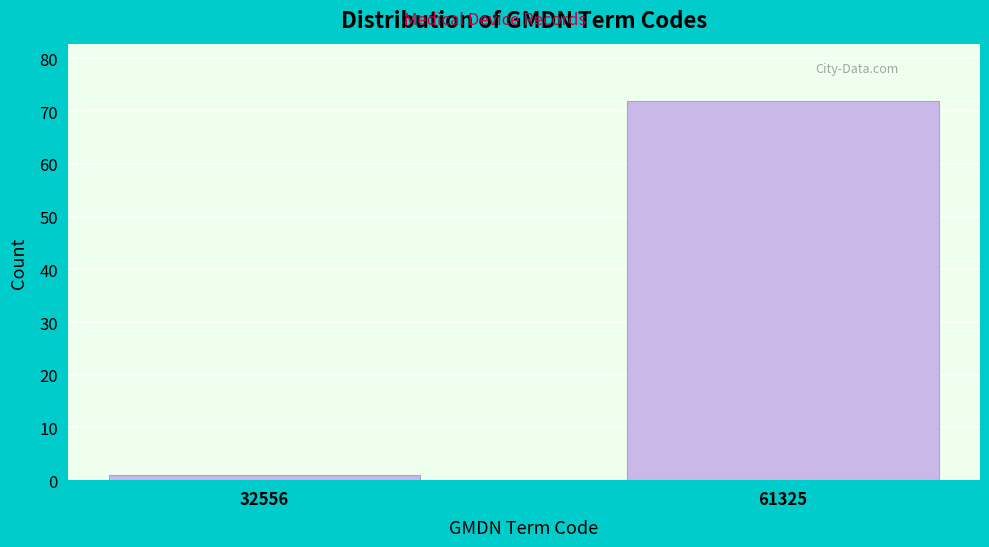

Reading right to left, extract all data points from this chart.

72	1